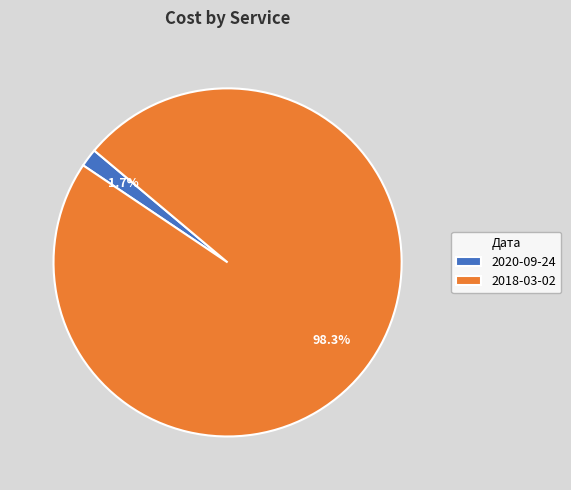

Between 2020-09-24 and 2018-03-02, which is larger?

2018-03-02